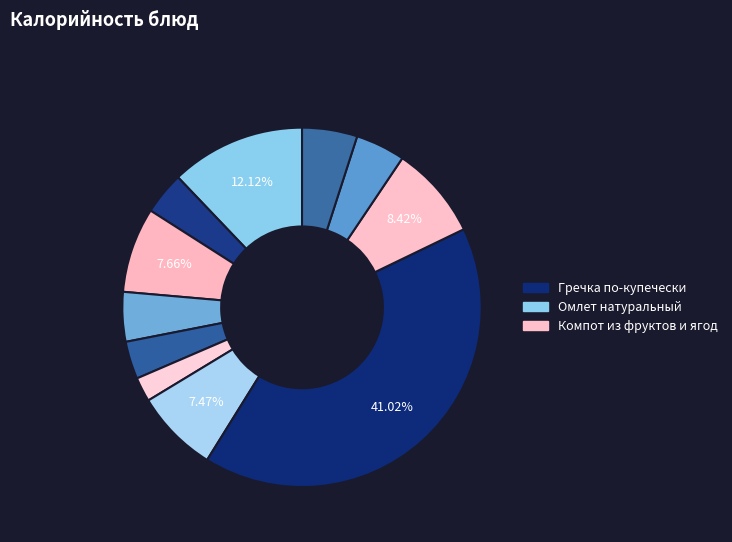

How many slices are in this pie chart?

11